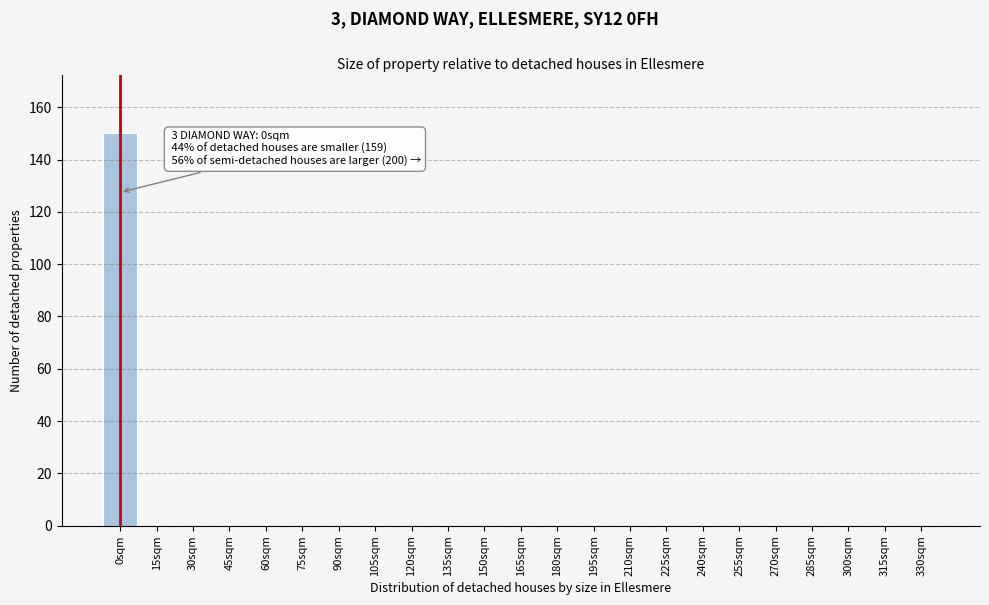

Reading right to left, extract all data points from this chart.

330sqm=0	315sqm=0	300sqm=0	285sqm=0	270sqm=0	255sqm=0	240sqm=0	225sqm=0	210sqm=0	195sqm=0	180sqm=0	165sqm=0	150sqm=0	135sqm=0	120sqm=0	105sqm=0	90sqm=0	75sqm=0	60sqm=0	45sqm=0	30sqm=0	15sqm=0	0sqm=150